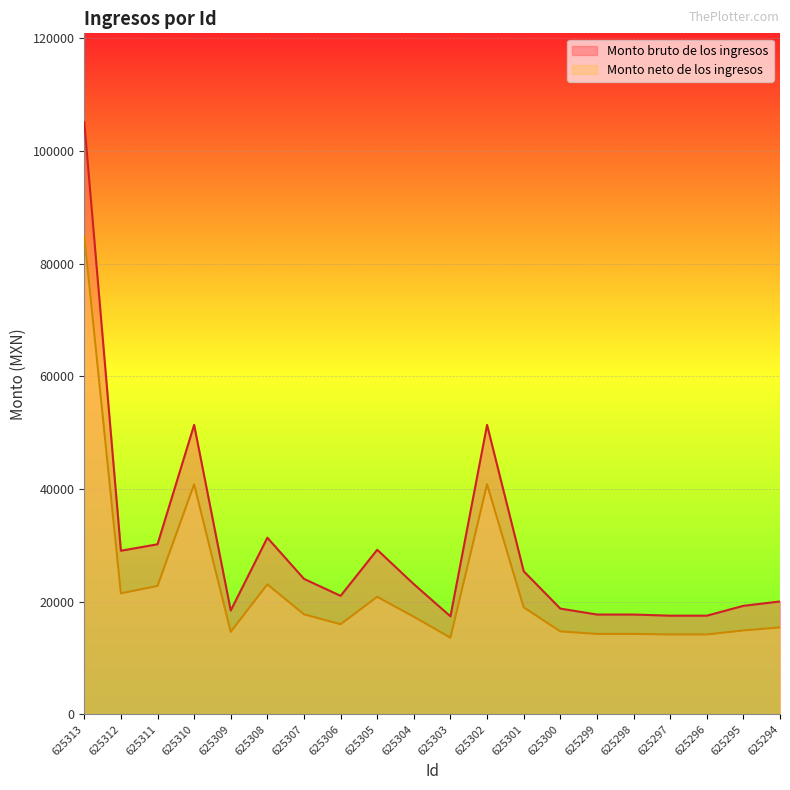

True or false: Monto bruto de los ingresos and Monto neto de los ingresos cross at least once.

False